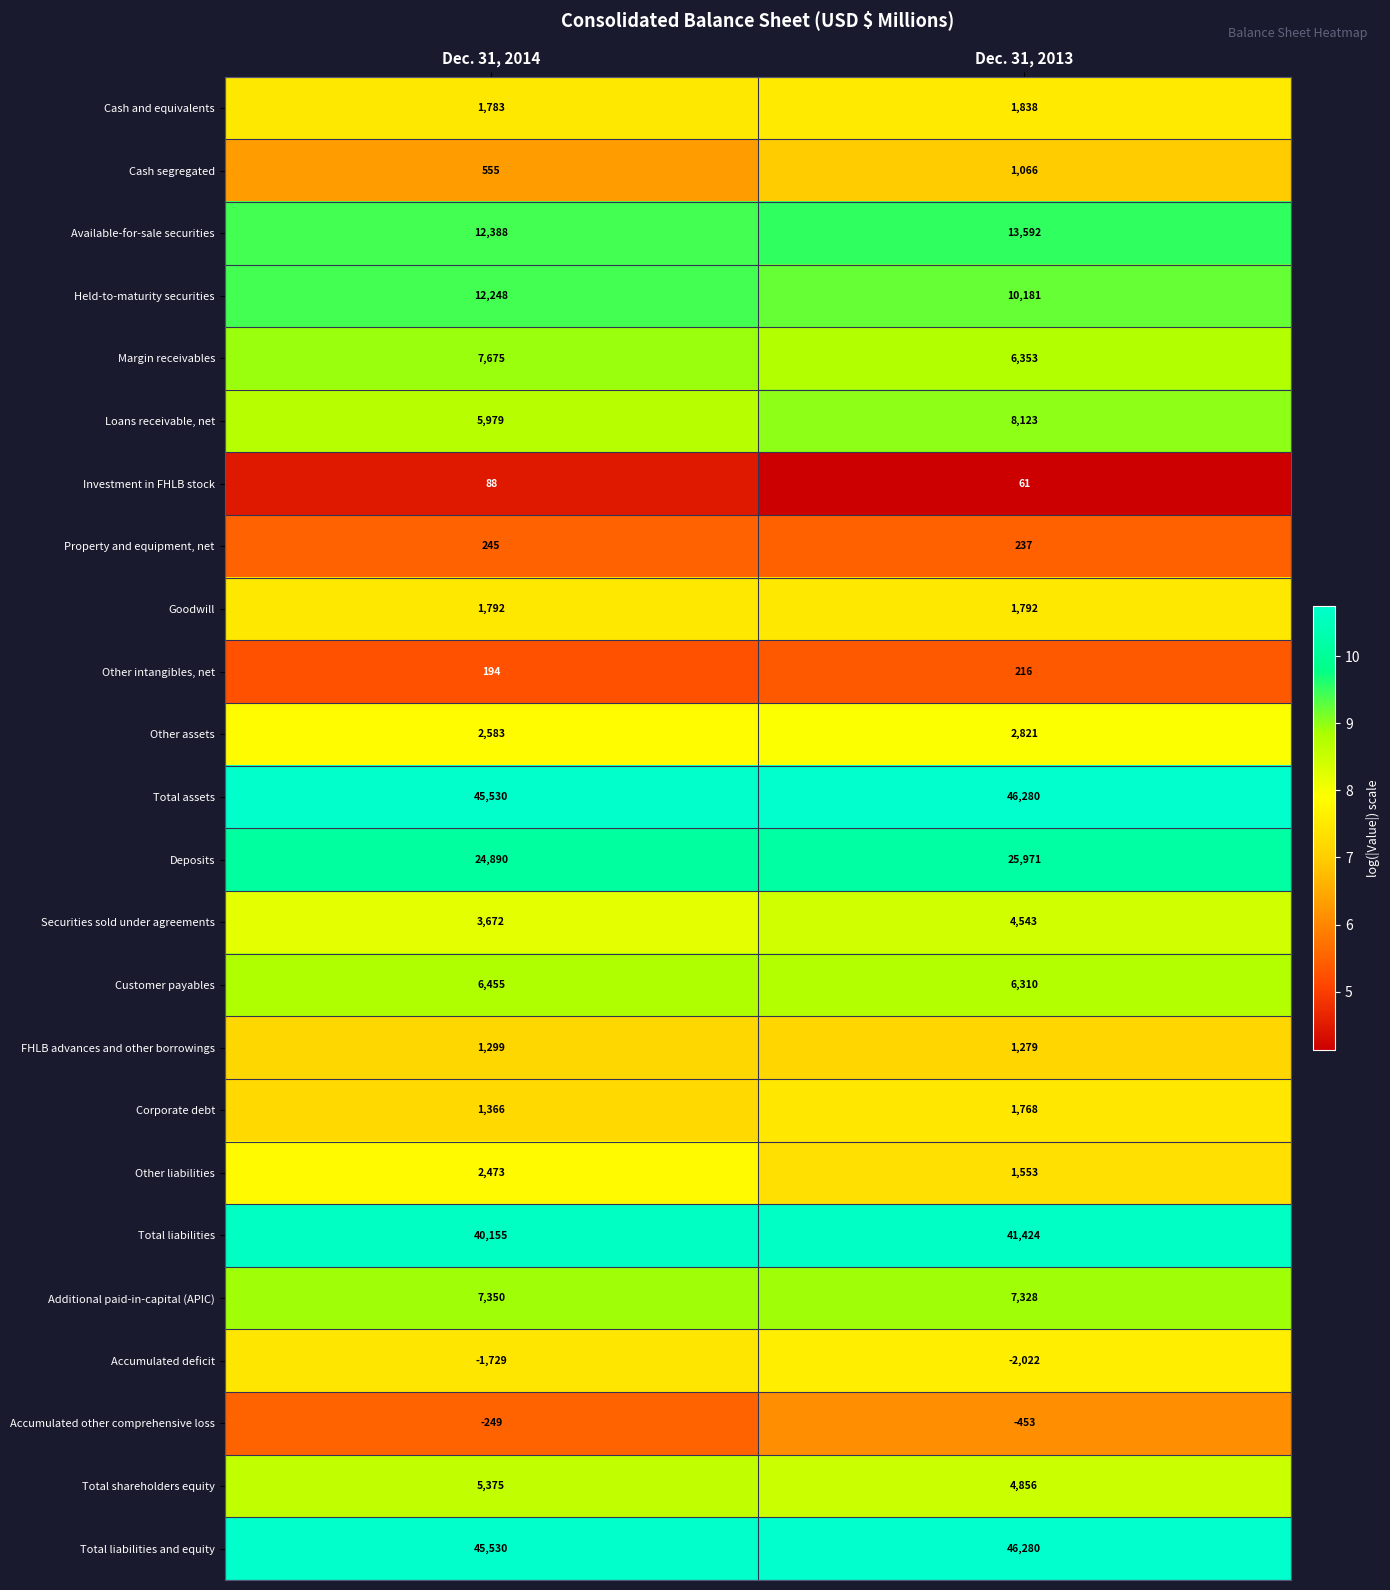

Which category has the lowest value across all series?

Dec. 31, 2013